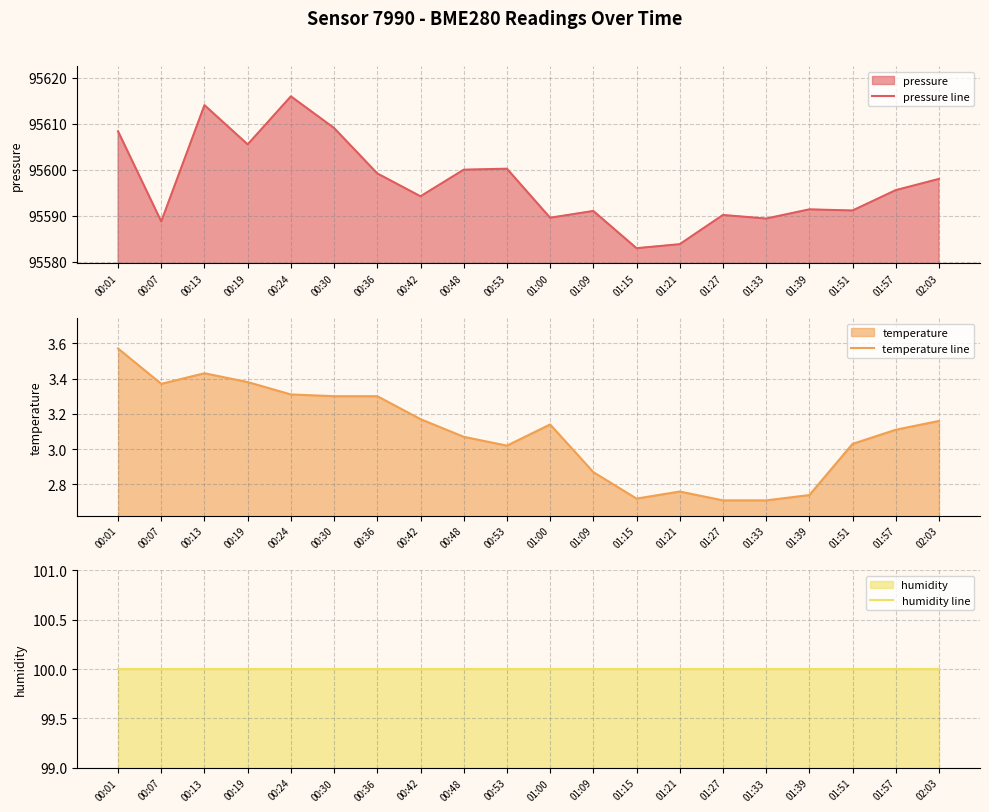

What is the difference between the highest and lowest values at 01:09?

95588.2